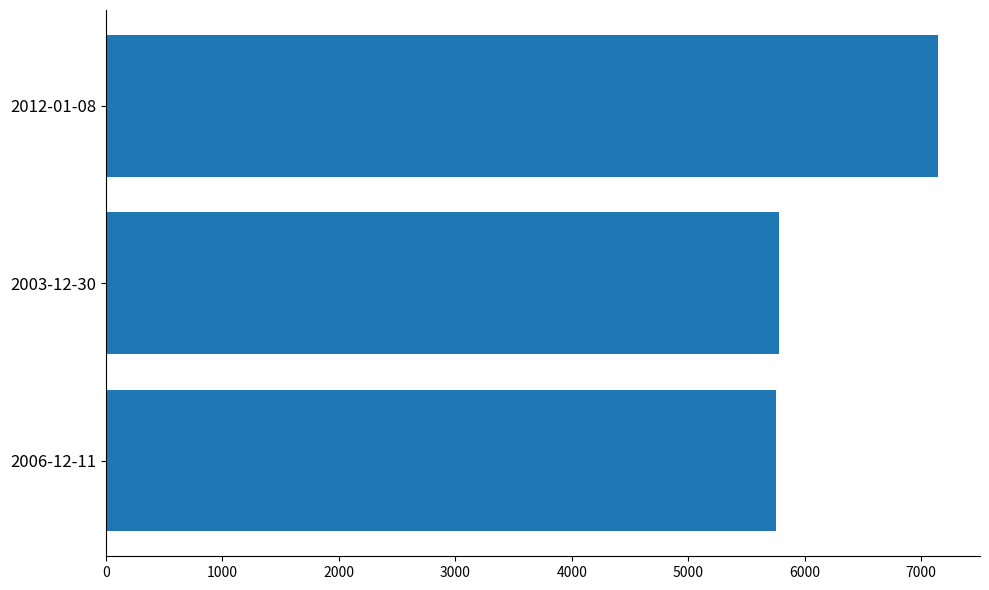

What is the difference between the second highest and minimum values?

29